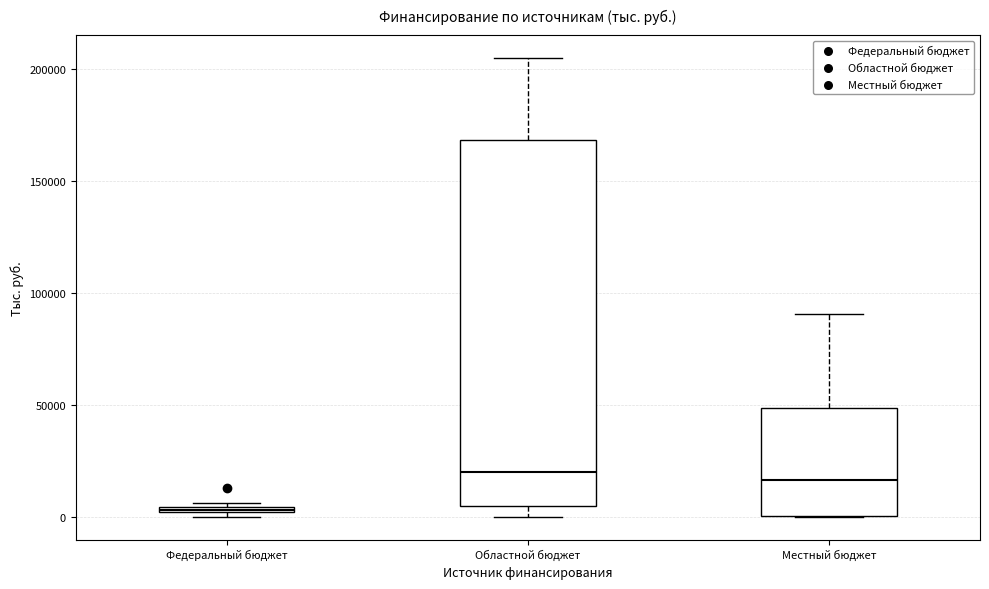

Where is the lower edge of the box for Федеральный бюджет on the y-axis? The values are not printed on the chart, so give them approximately, as read against the axis.

0